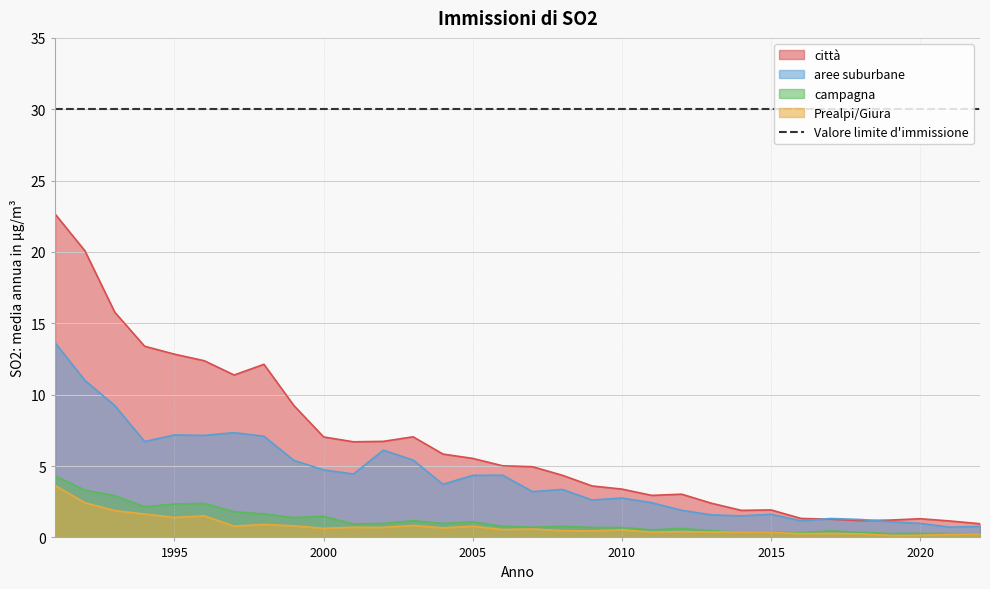

How many values in the aree suburbane series exceed 3?

18